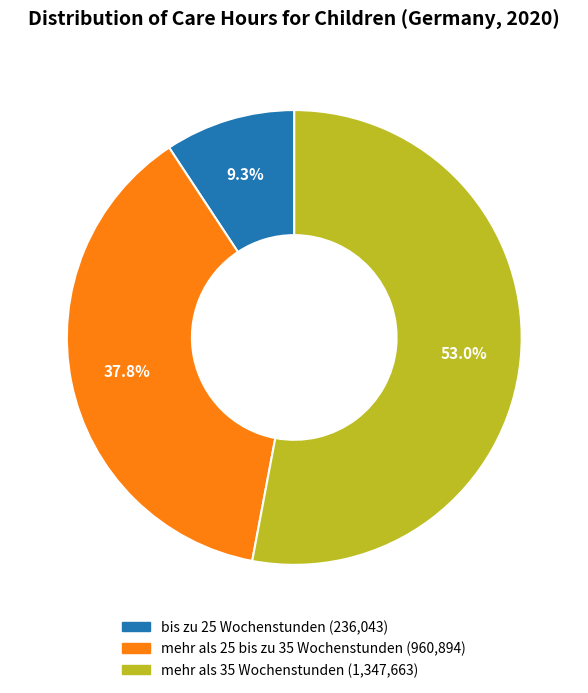

Count the number of slices in the pie.

3